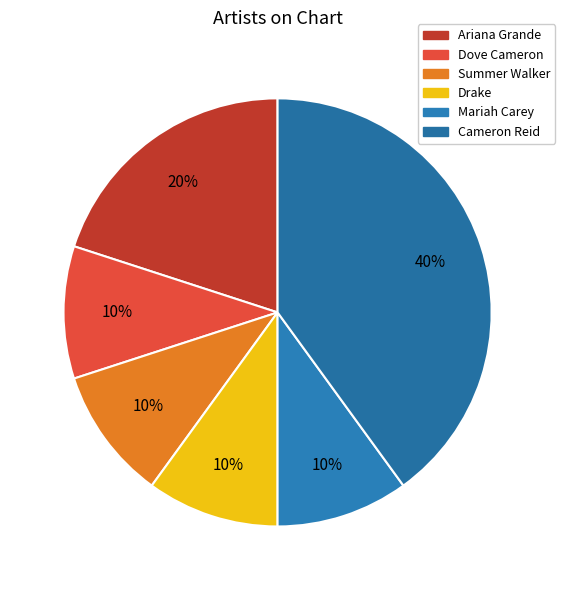

To the nearest percent, what is the average slice percentage?

17%